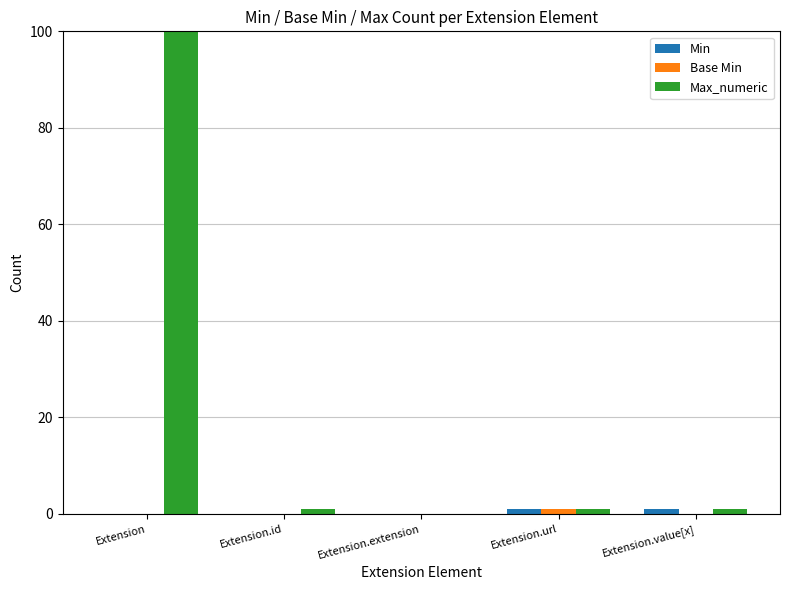

Reading right to left, list all the values displayed in this chart.

Min: 1	1	0	0	0
Base Min: 0	1	0	0	0
Max_numeric: 1	1	0	1	999